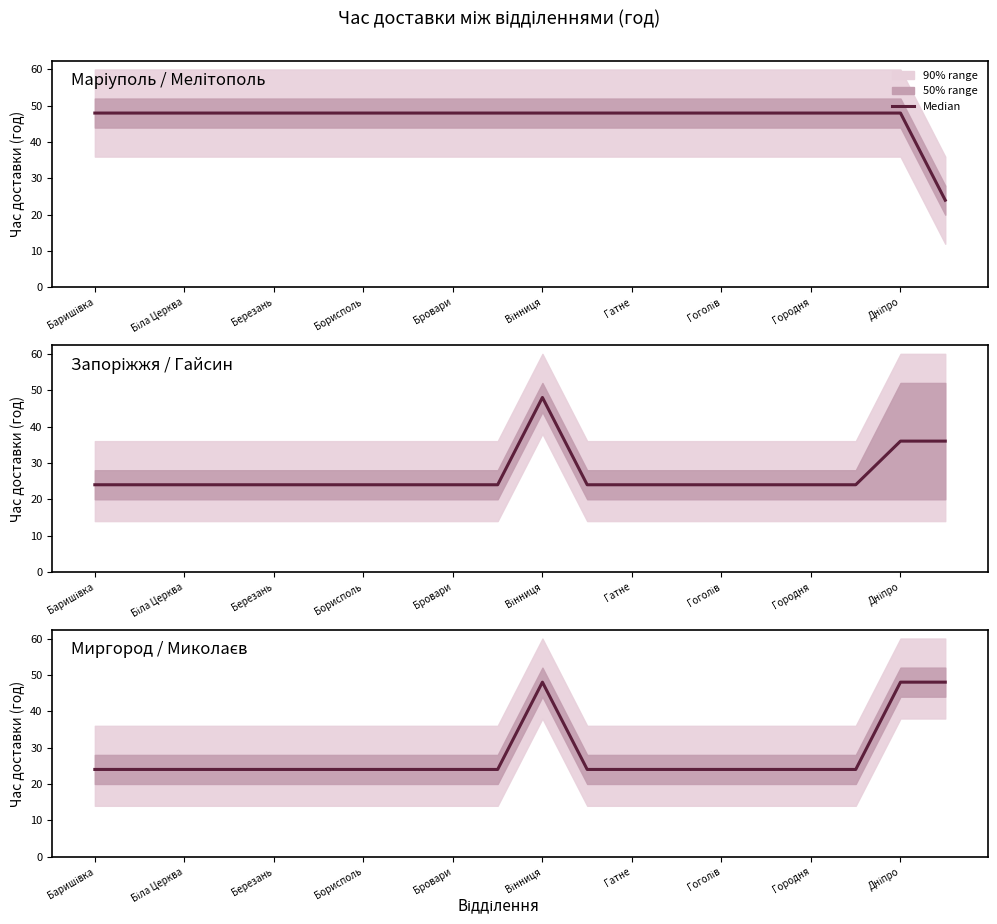

What position from the left is 19?

20